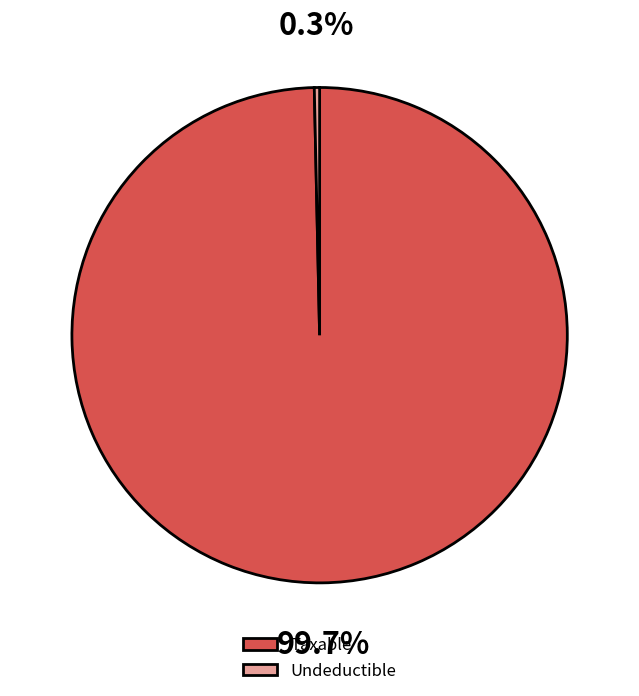

Which slice represents more than half of the pie?

Taxable